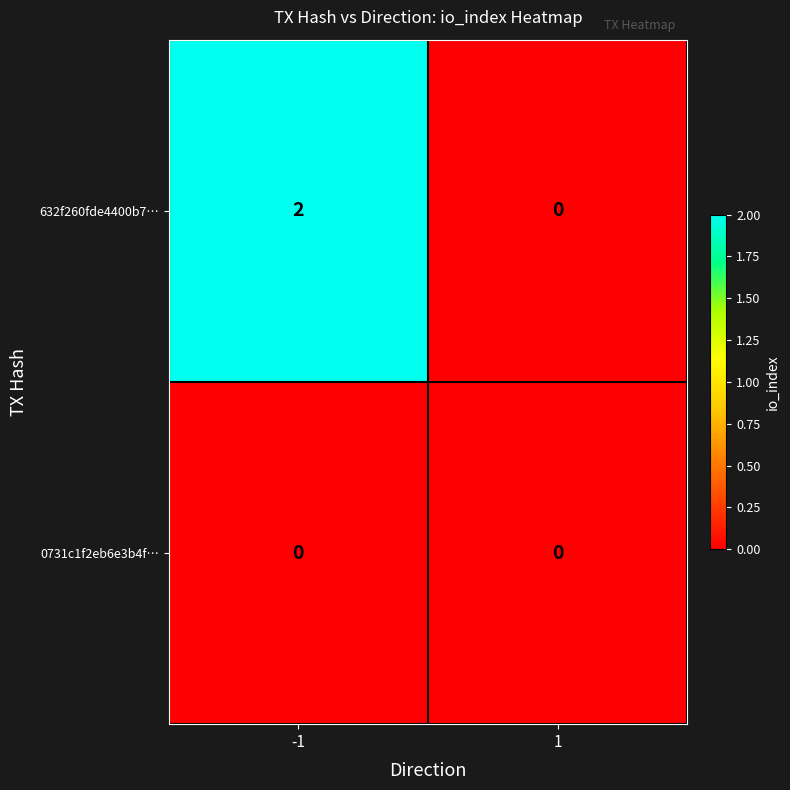

Which series changed the most between -1 and 1?

632f260fde4400b7…